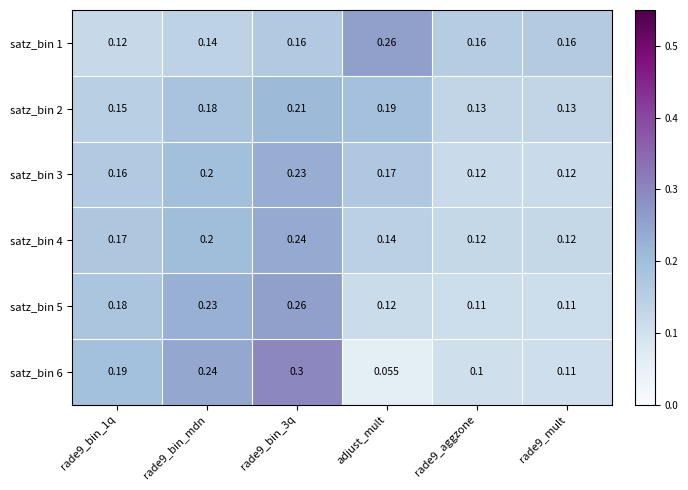

Which category has the lowest value across all series?

adjust_mult